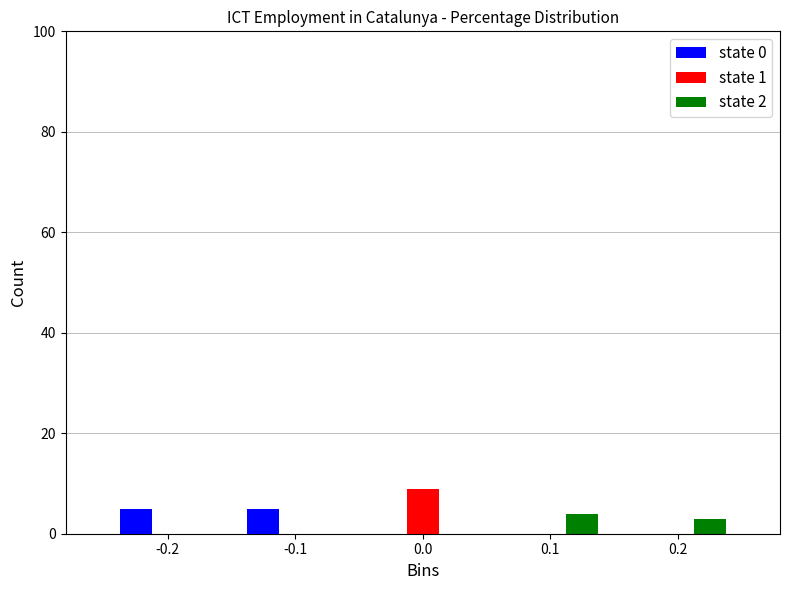

Reading right to left, transcribe all the data shown in this chart.

state 0: 0.2=0	0.1=0	0.0=0	-0.1=5	-0.2=5
state 1: 0.2=0	0.1=0	0.0=9	-0.1=0	-0.2=0
state 2: 0.2=3	0.1=4	0.0=0	-0.1=0	-0.2=0